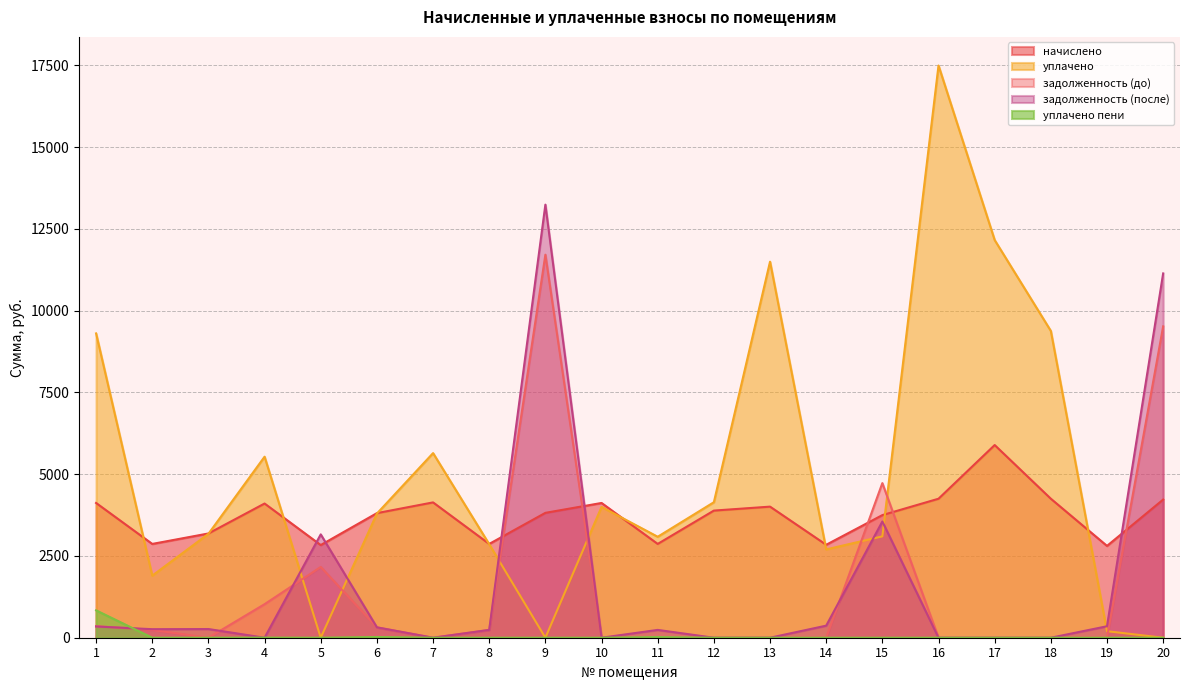

The начислено series shows 3810.2 at 6. True or false?

True